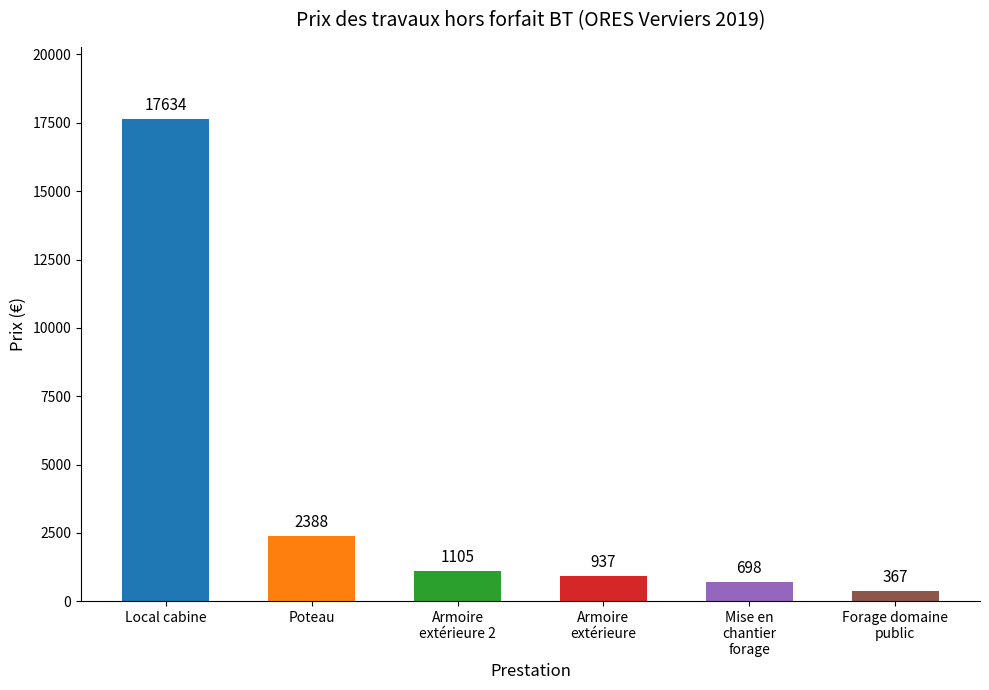

What is the difference between the values at Armoire
extérieure 2 and Armoire
extérieure?

168